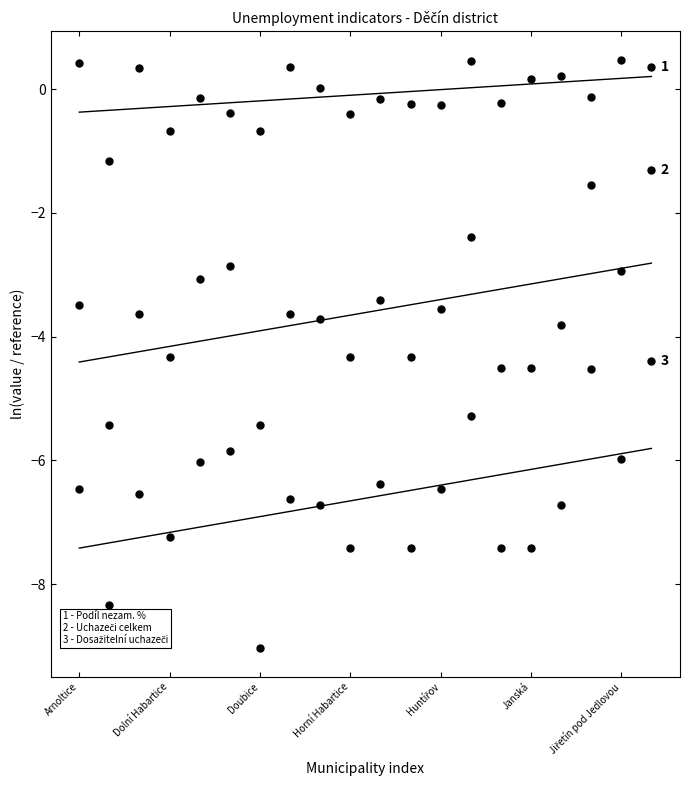

Which series has the largest total across all categories?

Podíl nezam. % (fit)